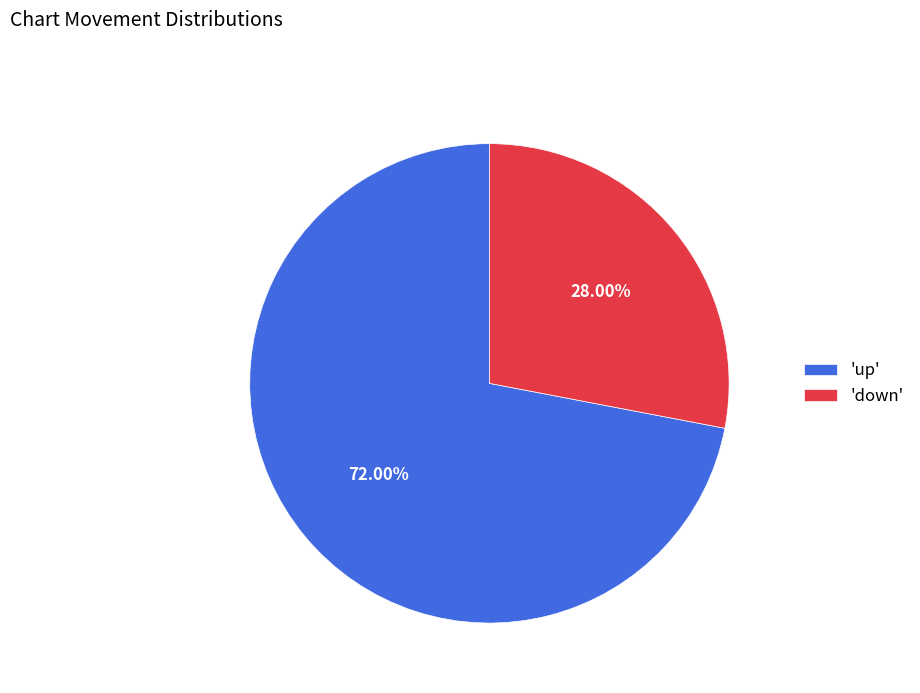

Approximately how many times larger is the value at 'down' compared to 'up'?

0.4